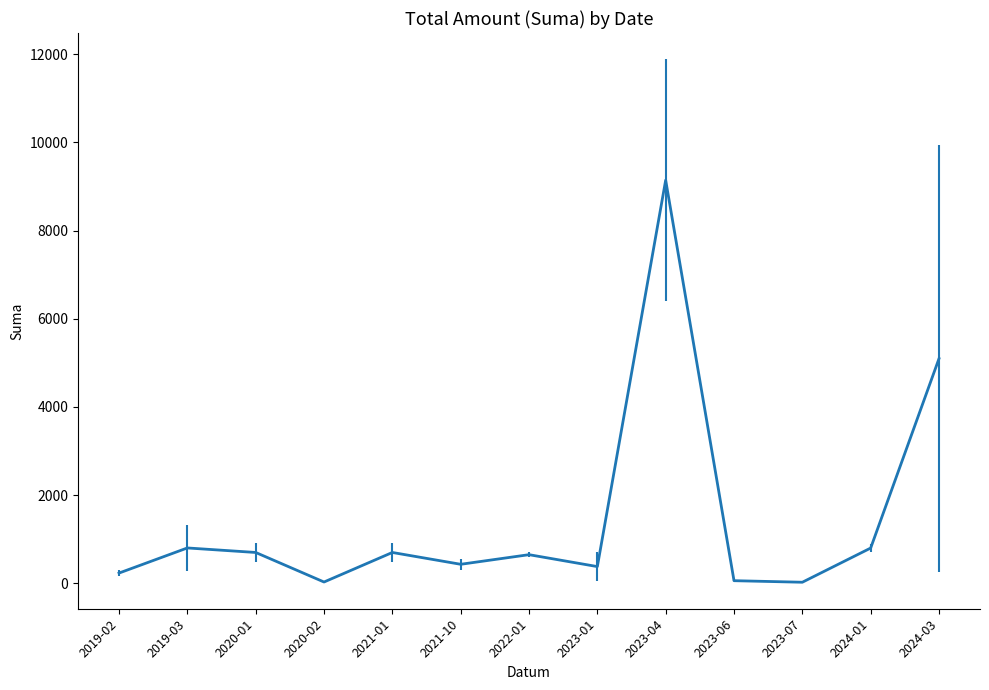

What position from the right is 2023-07?

3